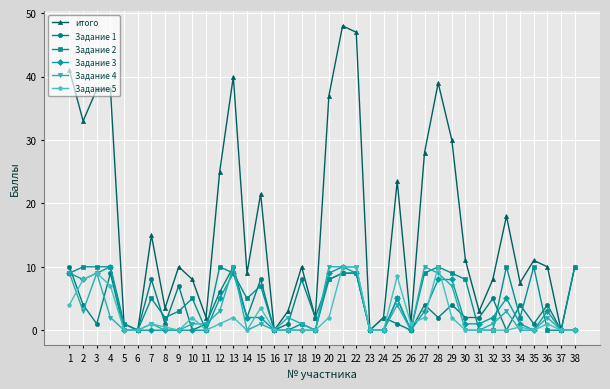

Reading right to left, what are all the values shown in this chart?

итого: 10.0	0.0	10.0	11.0	7.5	18.0	8.0	3.0	11.0	30.0	39.0	28.0	1.0	23.5	2.0	0.0	47.0	48.0	37.0	2.0	10.0	3.0	0.0	21.5	9.0	40.0	25.0	2.0	8.0	10.0	3.5	15.0	0.0	1.0	38.0	38.0	33.0	41.0
Задание 1: 0.0	0.0	4.0	1.0	4.0	0.0	5.0	2.0	2.0	4.0	2.0	4.0	0.0	1.0	2.0	0.0	9.0	9.0	8.0	2.0	8.0	1.0	0.0	8.0	2.0	10.0	6.0	1.0	0.0	7.0	1.0	8.0	0.0	0.0	9.0	1.0	4.0	10.0
Задание 2: 10.0	0.0	0.0	10.0	2.0	10.0	0.0	0.0	8.0	9.0	10.0	9.0	0.0	5.0	0.0	0.0	9.0	9.0	8.0	0.0	1.0	0.0	0.0	7.0	5.0	9.0	10.0	0.0	5.0	3.0	2.0	5.0	0.0	1.0	10.0	10.0	10.0	9.0
Задание 3: 0.0	0.0	3.0	0.0	1.0	5.0	2.0	1.0	1.0	8.0	8.0	3.0	0.0	5.0	0.0	0.0	9.0	10.0	9.0	0.0	0.0	0.0	0.0	2.0	2.0	9.0	5.0	0.0	0.0	0.0	0.0	0.0	0.0	0.0	10.0	9.0	8.0	9.0
Задание 4: 0.0	0.0	2.0	0.0	0.0	3.0	1.0	0.0	0.0	7.0	9.0	10.0	0.0	4.0	0.0	0.0	10.0	10.0	10.0	0.0	1.0	2.0	0.0	1.0	0.0	10.0	3.0	1.0	1.0	0.0	0.0	1.0	0.0	0.0	2.0	9.0	3.0	9.0
Задание 5: 0.0	0.0	1.0	0.0	0.5	0.0	0.0	0.0	0.0	2.0	10.0	2.0	1.0	8.5	0.0	0.0	10.0	10.0	2.0	0.0	0.0	0.0	0.0	3.5	0.0	2.0	1.0	0.0	2.0	0.0	0.5	1.0	0.0	0.0	7.0	9.0	8.0	4.0